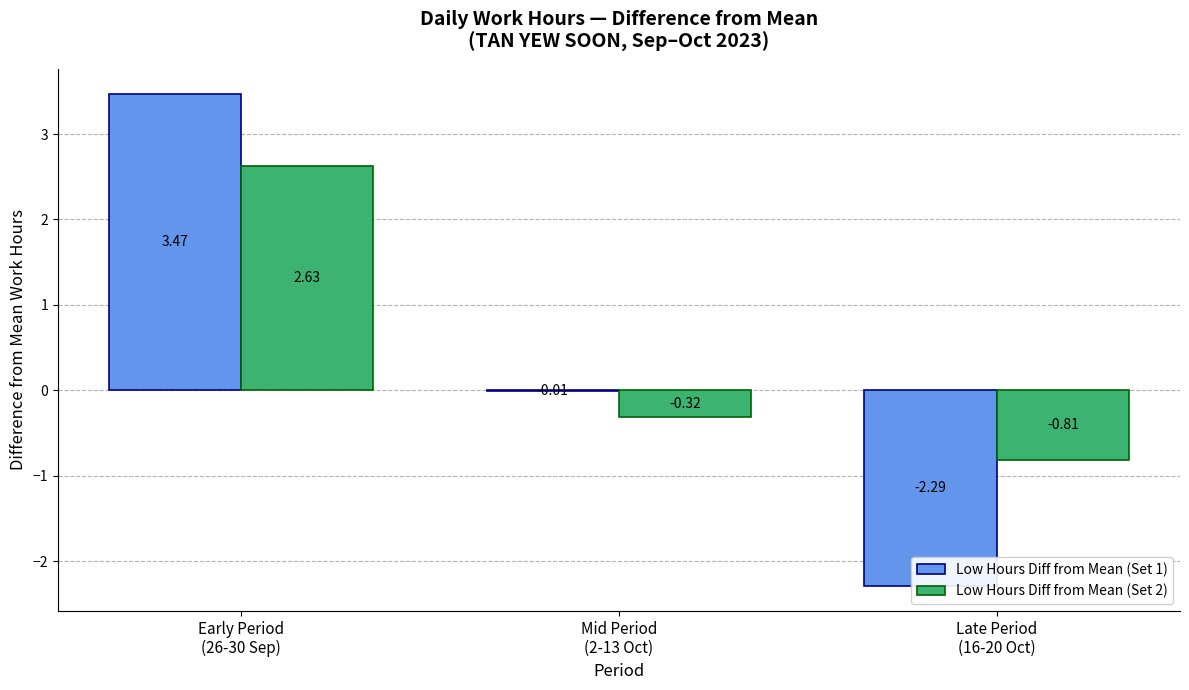

What is the difference between the maximum and minimum values in the Low Hours Diff from Mean (Set 2) series?

3.4